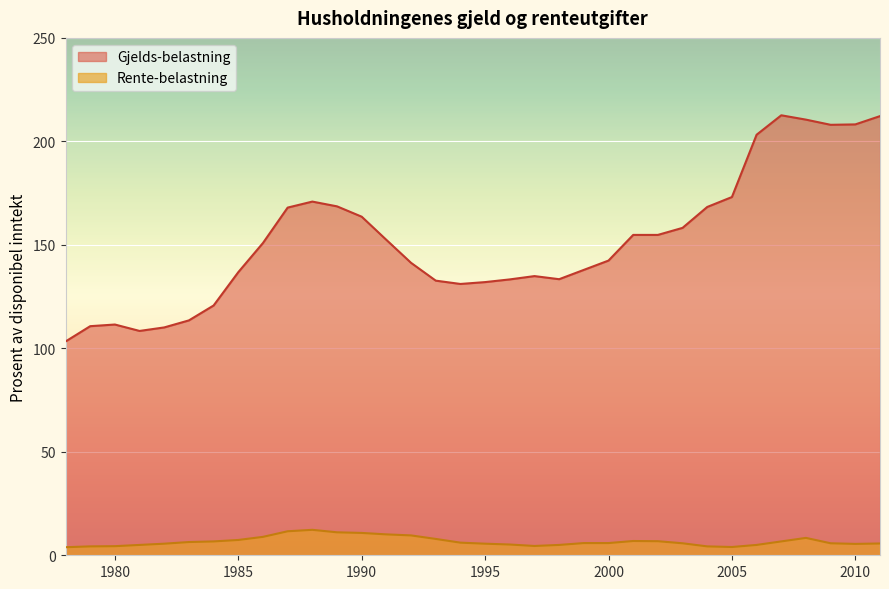

Which category has the highest value in the Rente-belastning series?

1988